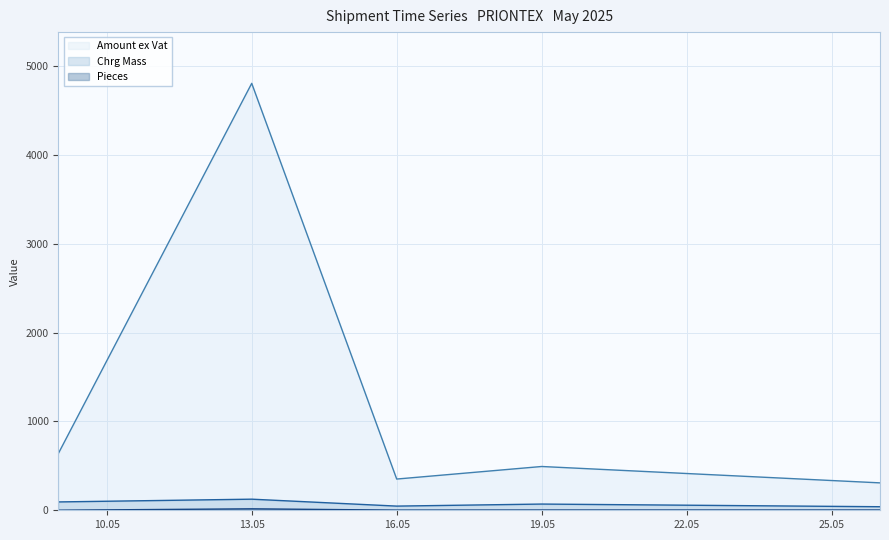

Which series has the largest total across all categories?

Amount ex Vat